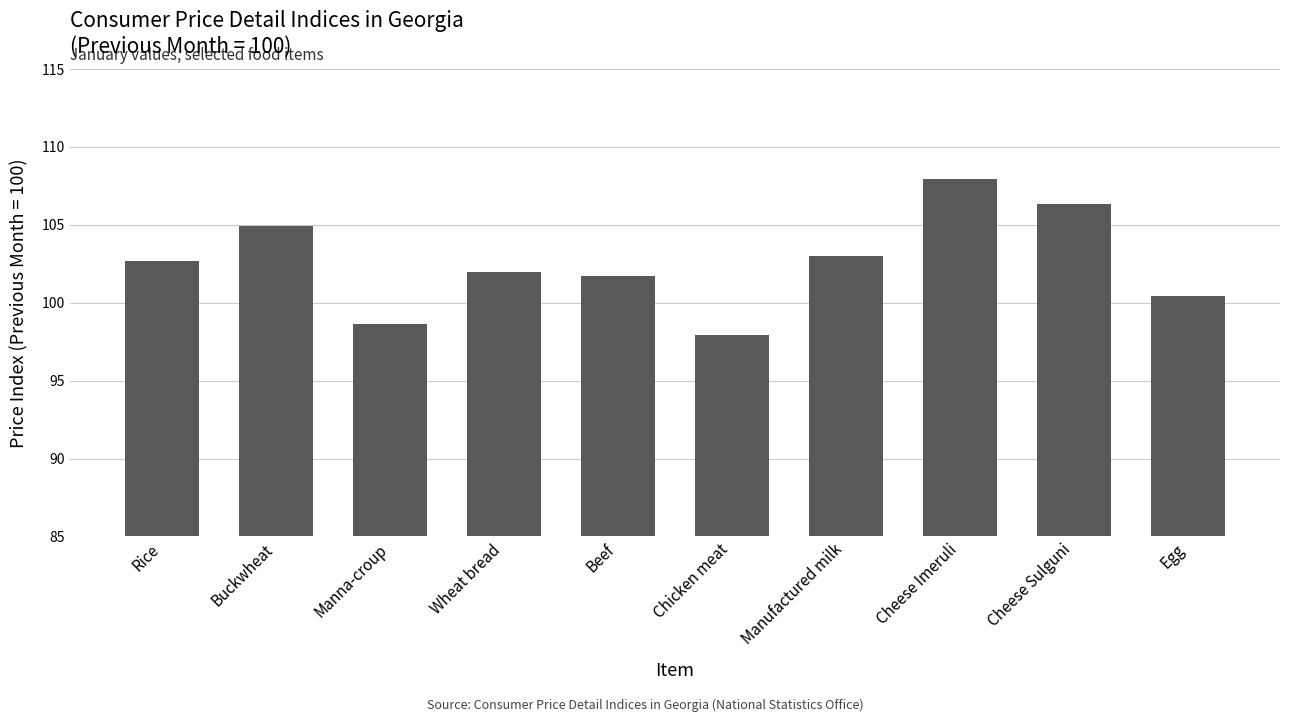

At which label does the data first exceed 102?

Rice